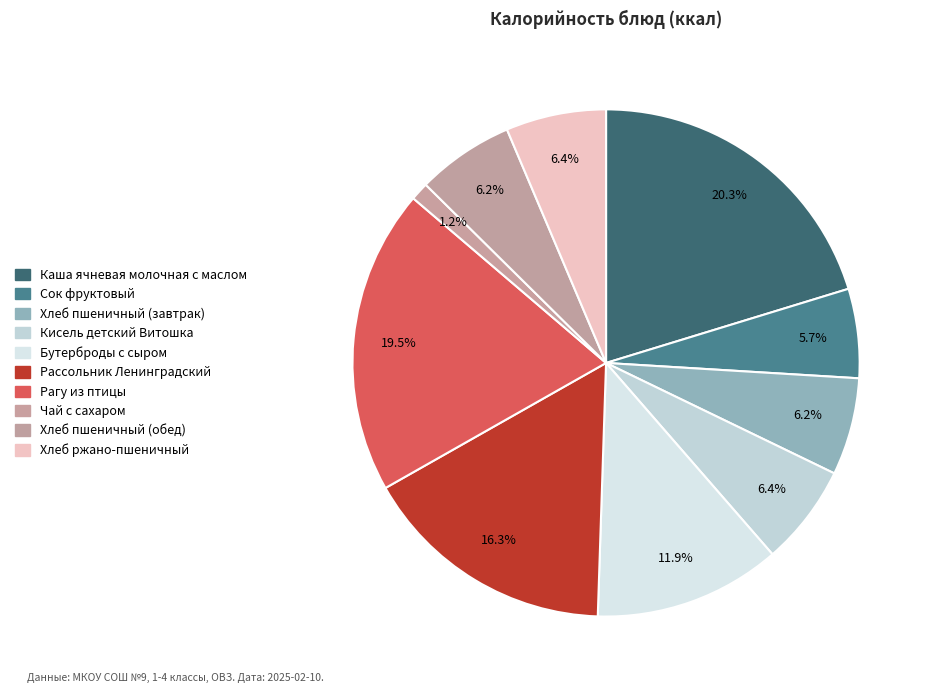

Count the number of slices in the pie.

10